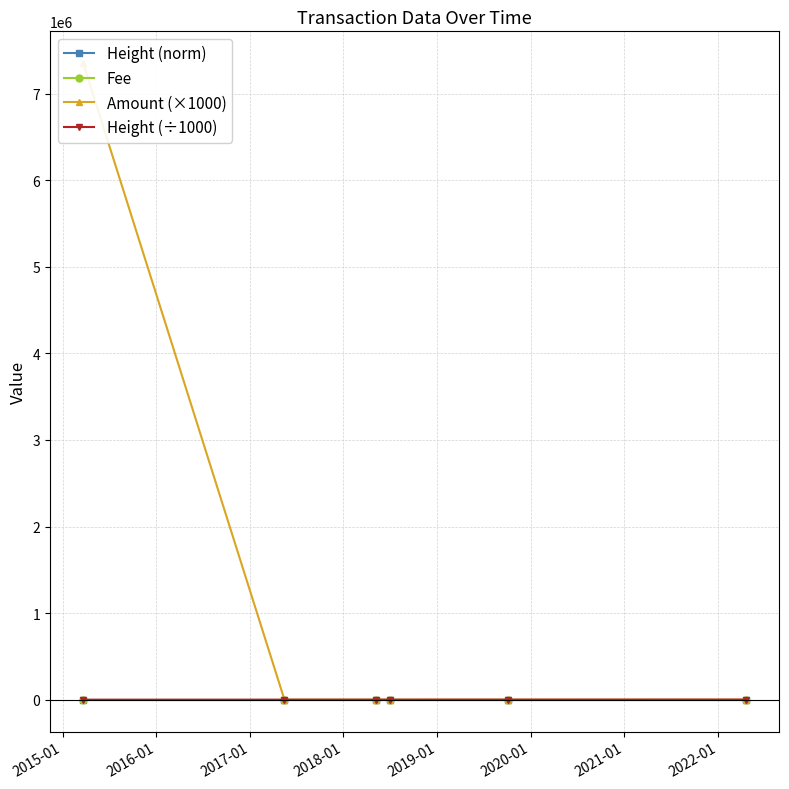

Reading left to right, what are all the values shown in this chart?

Height (norm): 0.1	0.4	0.5	0.5	0.7	1.0
Fee: 1.0	1.0	1.0	1.0	0.1	0.1
Amount (×1000): 7353000.0	0.0	0.0	0.0	0.0	0.0
Height (÷1000): 79.7	360.3	487.3	507.5	671.8	1005.6